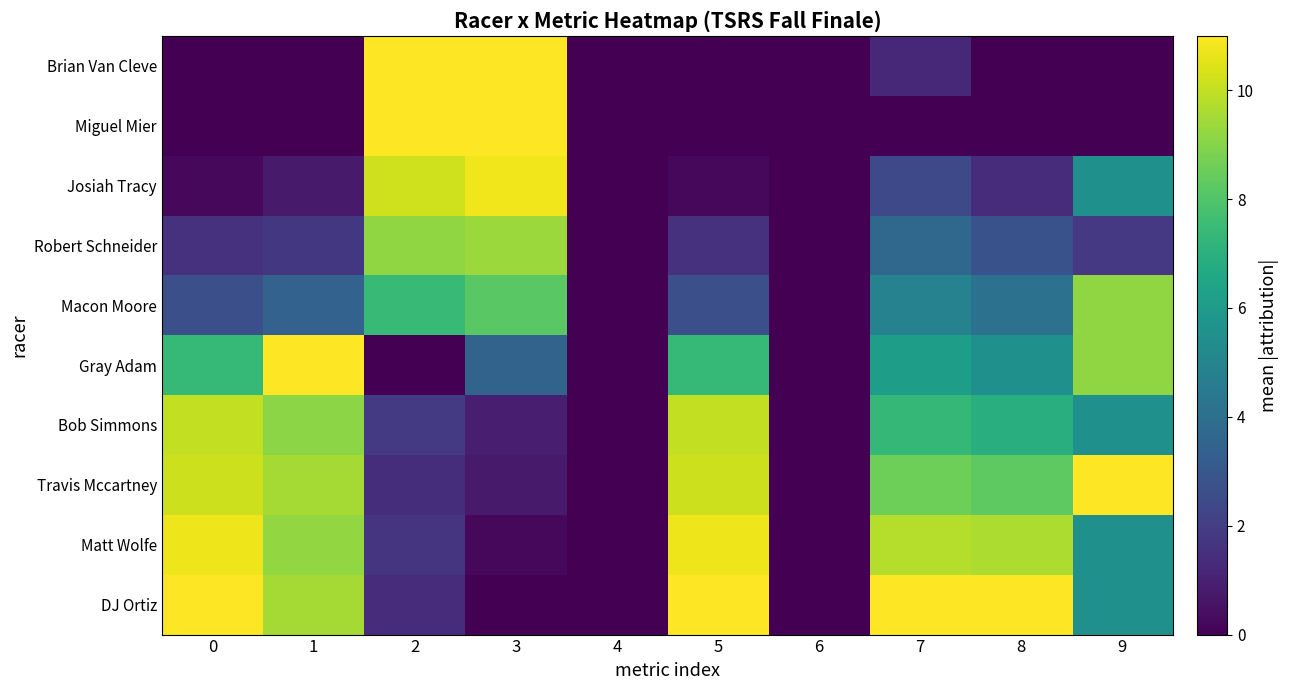

Which series has the largest total across all categories?

DJ Ortiz